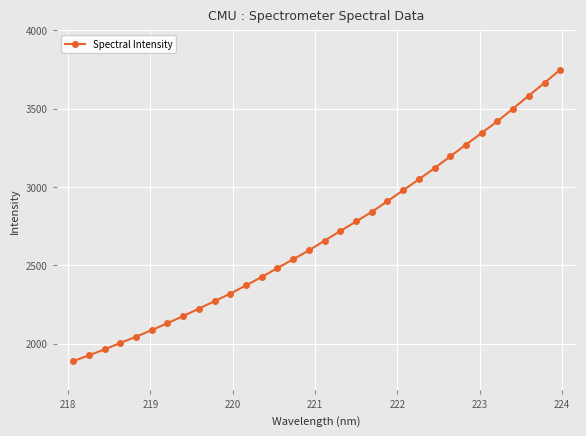

What is the difference between the maximum and minimum values?

1862.5